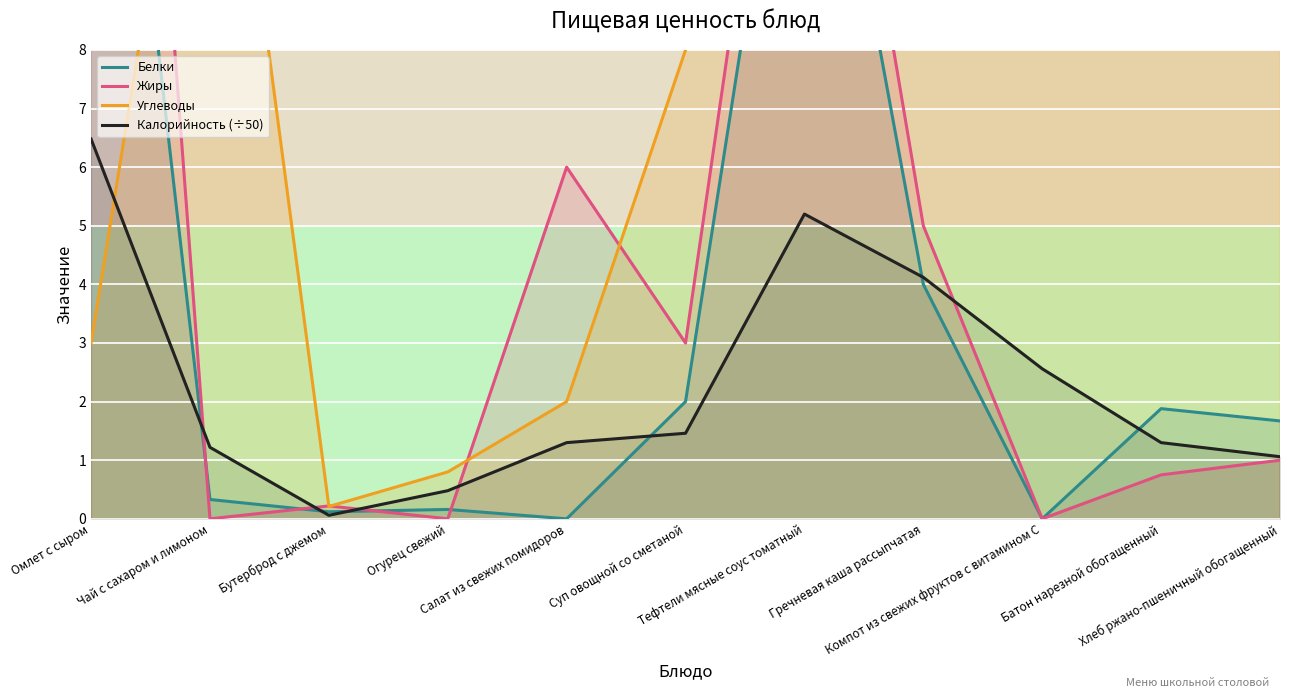

Reading left to right, what are all the values shown in this chart?

Белки: 18.0	0.3	0.1	0.2	0.0	2.0	15.0	4.0	0.0	1.9	1.7
Жиры: 27.0	0.0	0.2	0.0	6.0	3.0	17.0	5.0	0.0	0.8	1.0
Углеводы: 3.0	15.6	0.2	0.8	2.0	8.0	11.0	38.0	31.0	12.8	10.5
Калорийность (÷50): 6.5	1.2	0.1	0.5	1.3	1.5	5.2	4.1	2.6	1.3	1.1